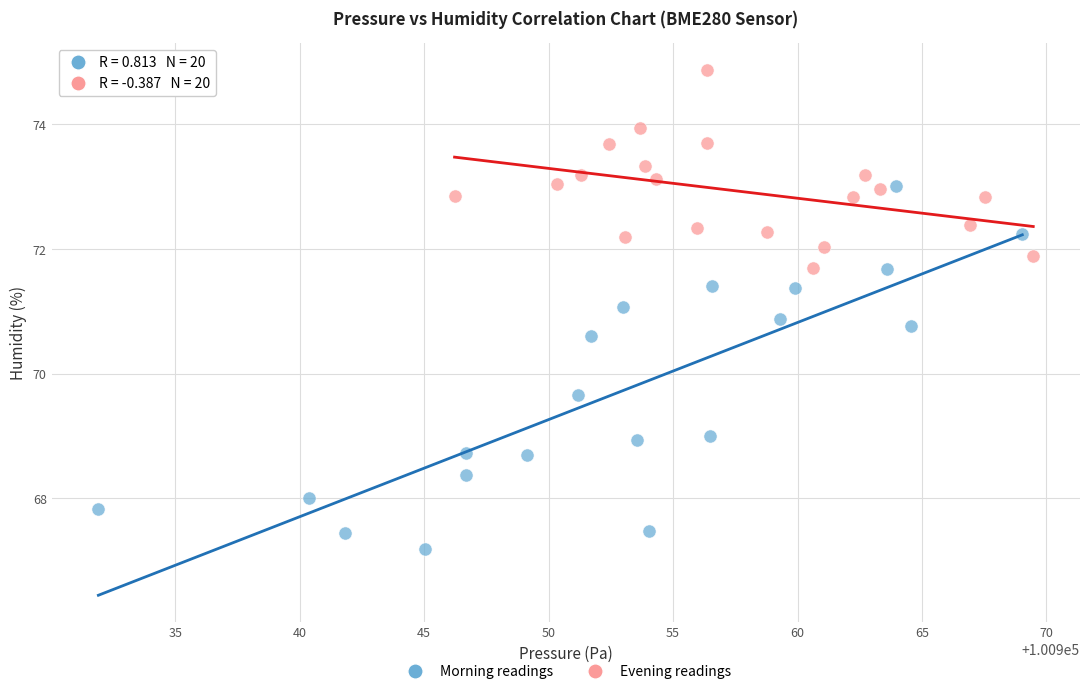

Which series has the largest Y range (max minus min)?

Morning readings